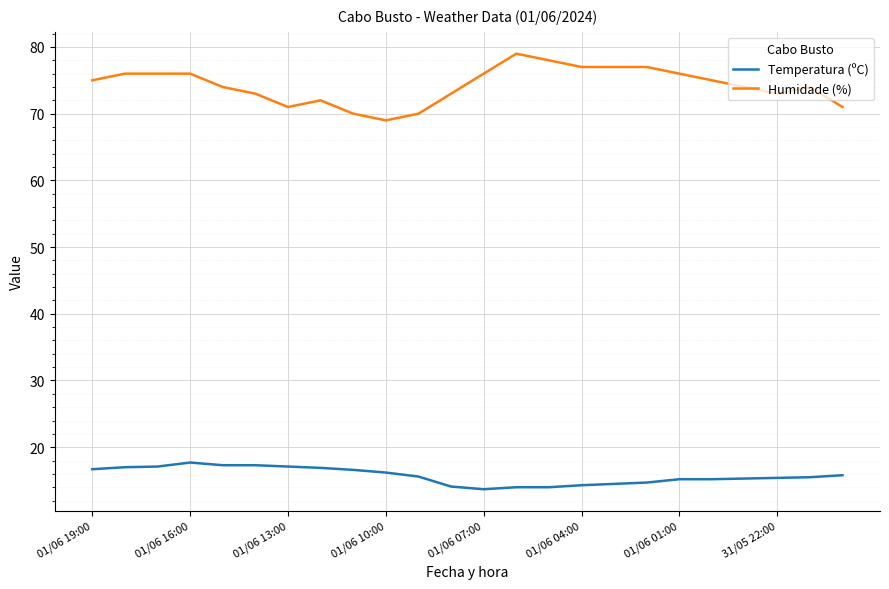

Rank the series by their average value, from lowest to highest.

Temperatura (ºC), Humidade (%)